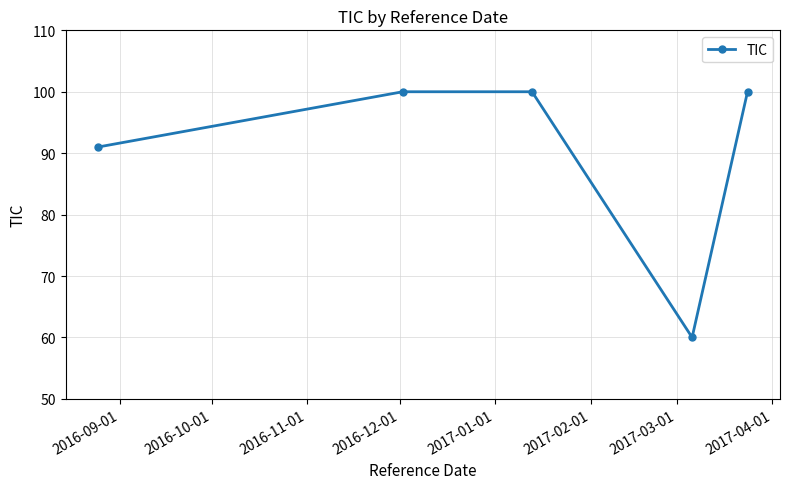

How many lines are shown in the chart?

1